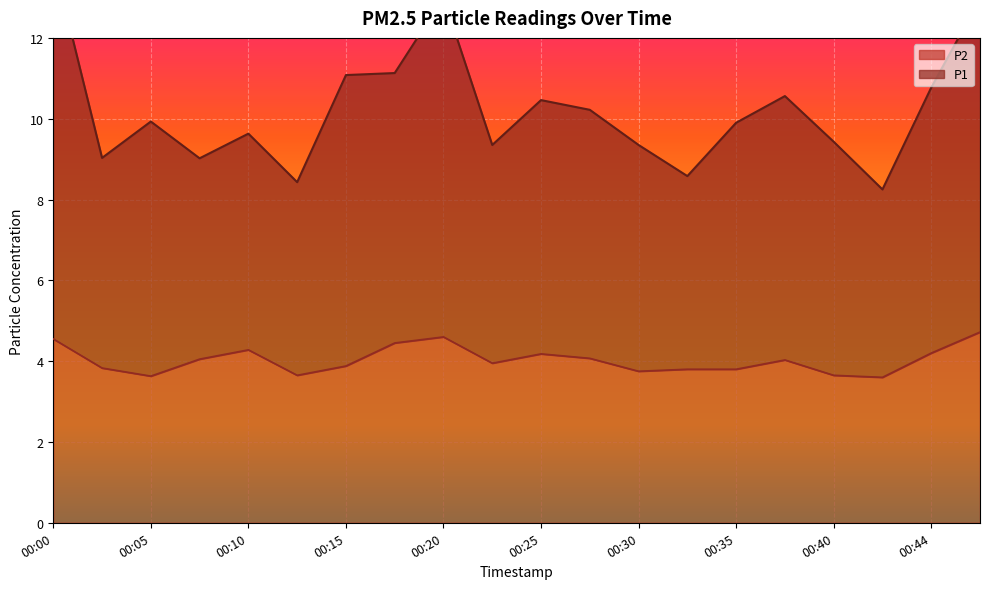

Reading right to left, list all the values displayed in this chart.

P1: 00:47=13.0	00:44=10.8	00:42=8.2	00:40=9.4	00:37=10.6	00:35=9.9	00:32=8.6	00:30=9.3	00:27=10.2	00:25=10.5	00:22=9.4	00:20=13.0	00:18=11.1	00:15=11.1	00:12=8.4	00:10=9.6	00:07=9.0	00:05=9.9	00:03=9.0	00:00=13.9
P2: 00:47=4.7	00:44=4.2	00:42=3.6	00:40=3.6	00:37=4.0	00:35=3.8	00:32=3.8	00:30=3.8	00:27=4.1	00:25=4.2	00:22=4.0	00:20=4.6	00:18=4.5	00:15=3.9	00:12=3.6	00:10=4.3	00:07=4.0	00:05=3.6	00:03=3.8	00:00=4.5